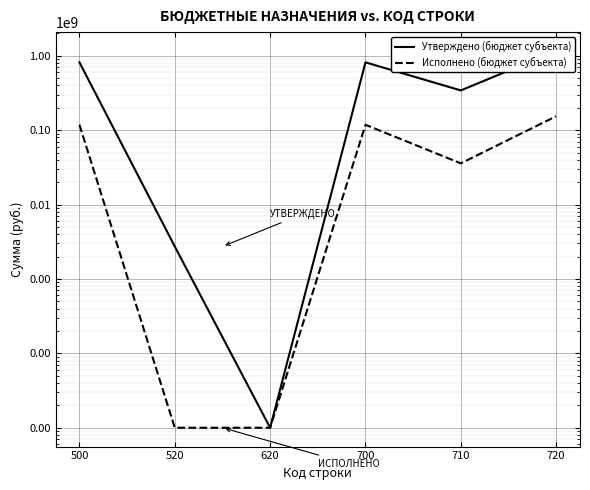

What is the minimum value for Исполнено (бюджет субъекта)?

10000.0